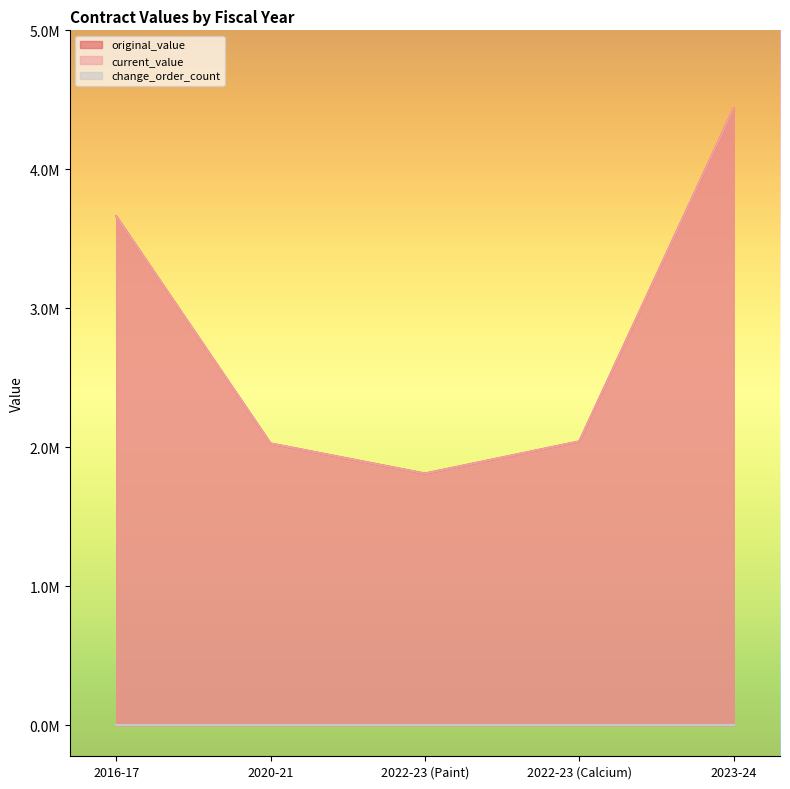

Which series has the largest total across all categories?

original_value